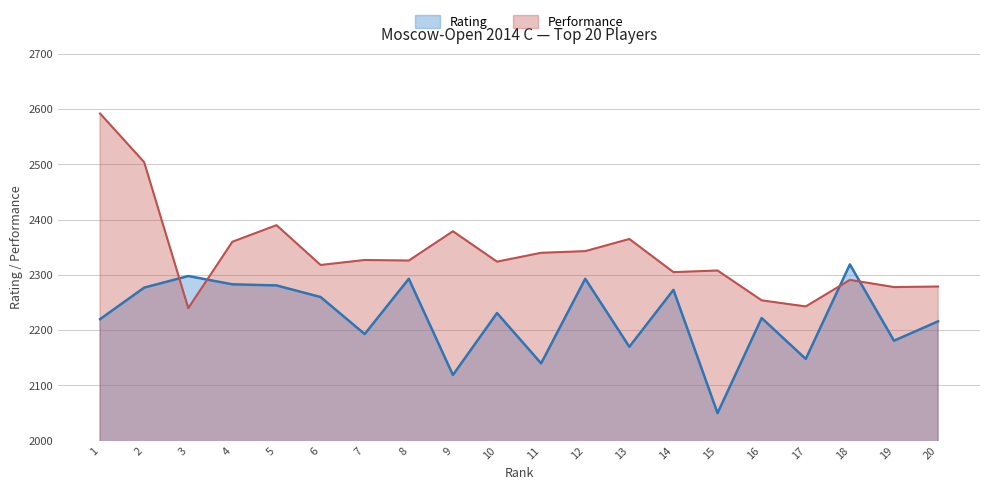

Between which two adjacent categories do Rating and Performance first intersect?

2 and 3